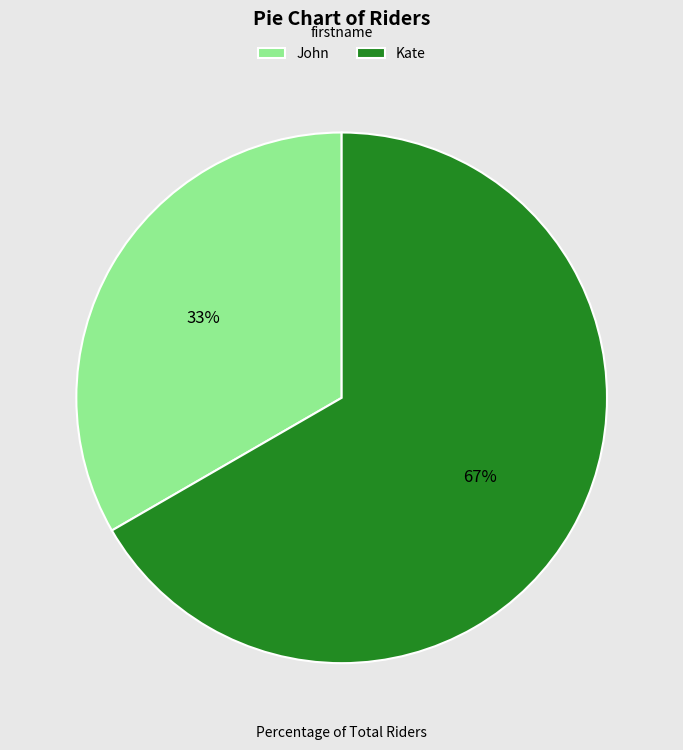

Which slice is the smallest?

John